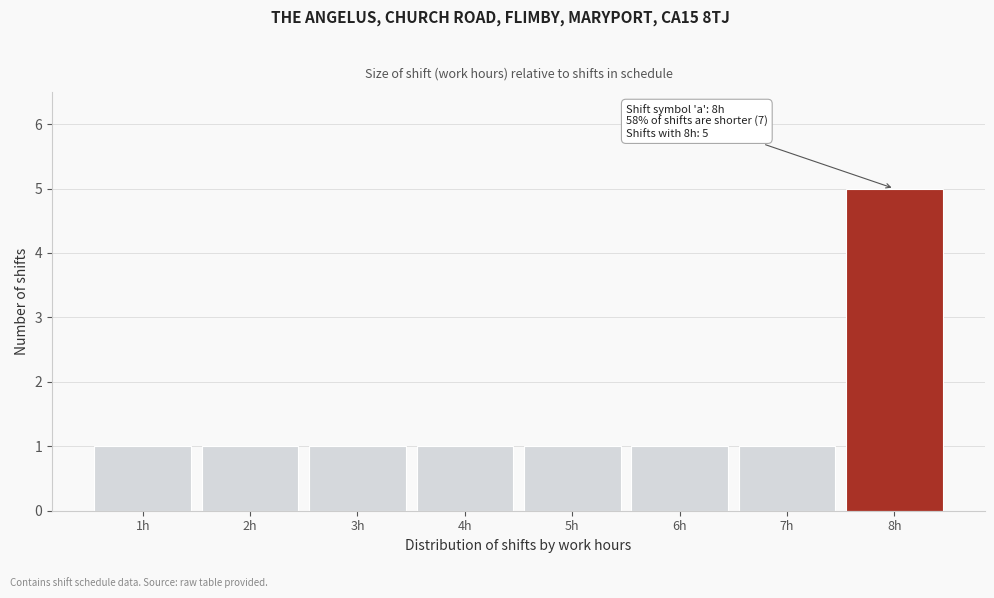

Which range on the x-axis has the tallest bar?

7.5 to 8.5